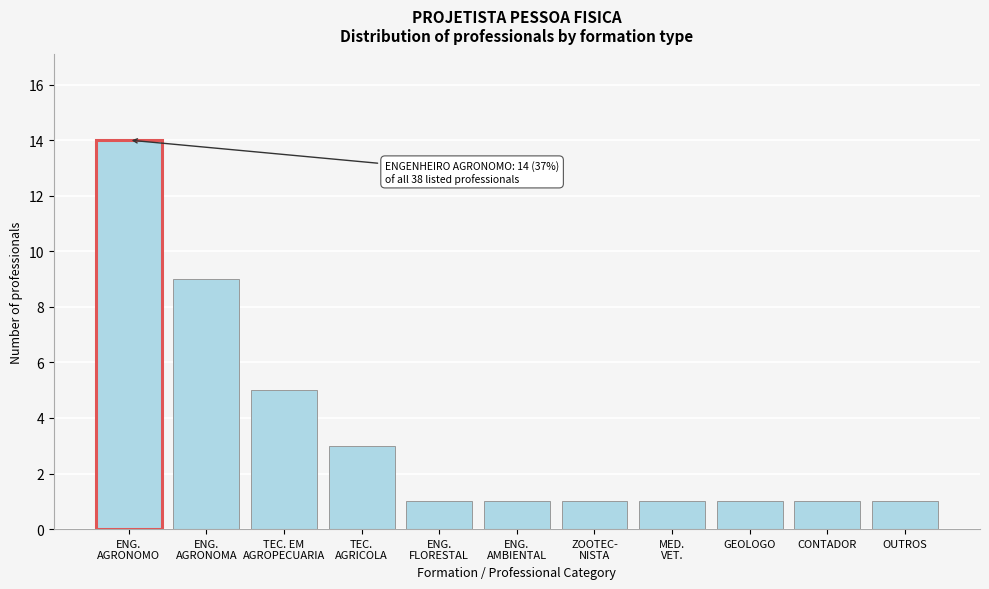

Reading left to right, transcribe all the data shown in this chart.

14	9	5	3	1	1	1	1	1	1	1